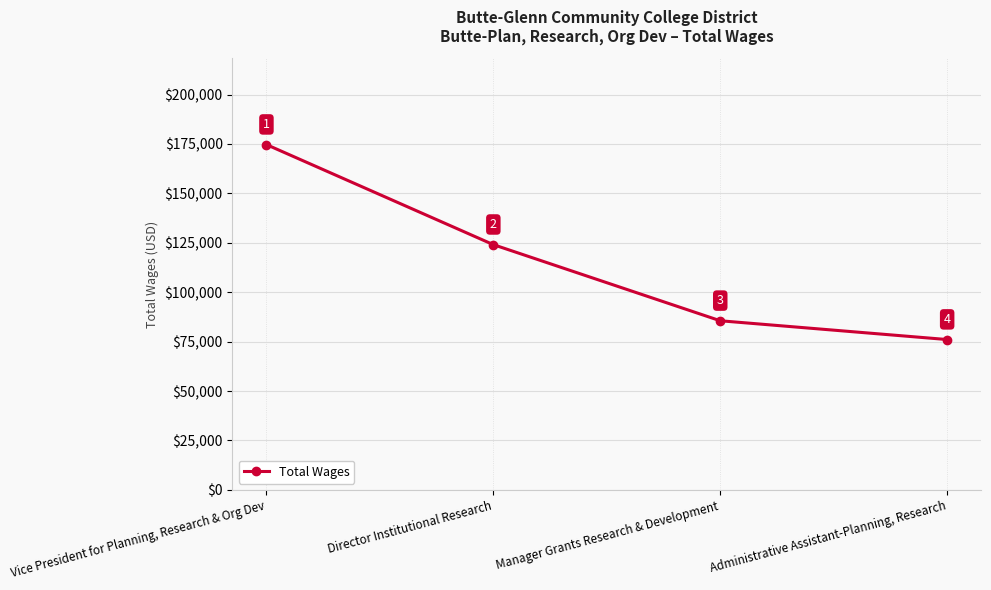

Which label corresponds to the largest value in the chart?

Vice President for Planning, Research & Org Dev